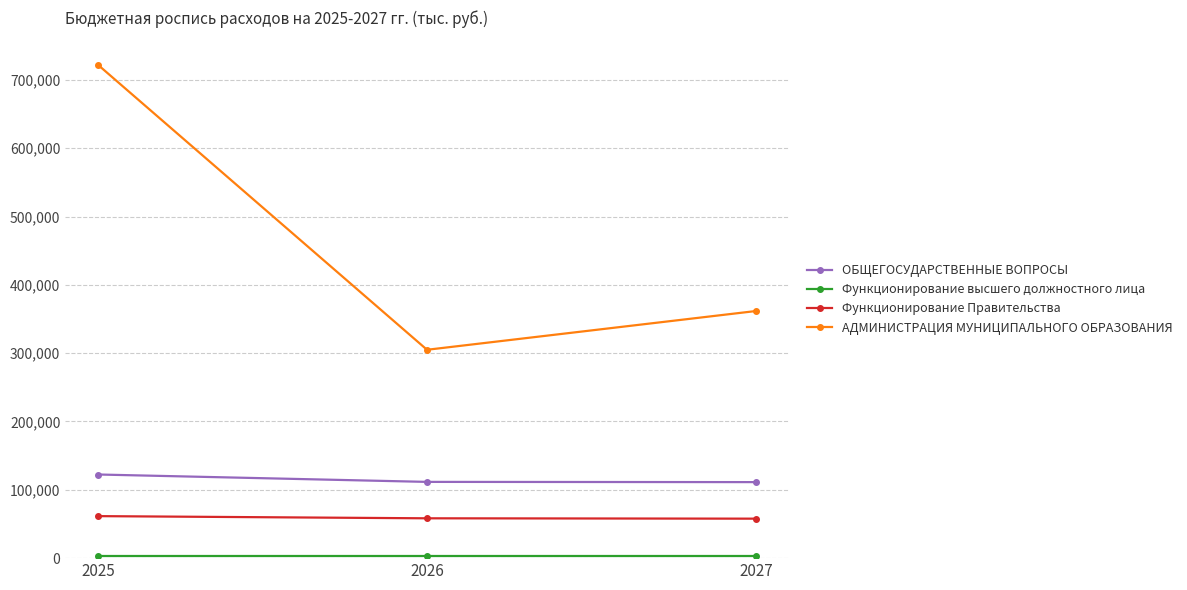

What is the value of the Функционирование Правительства point at the 1st from the left?

61492.0